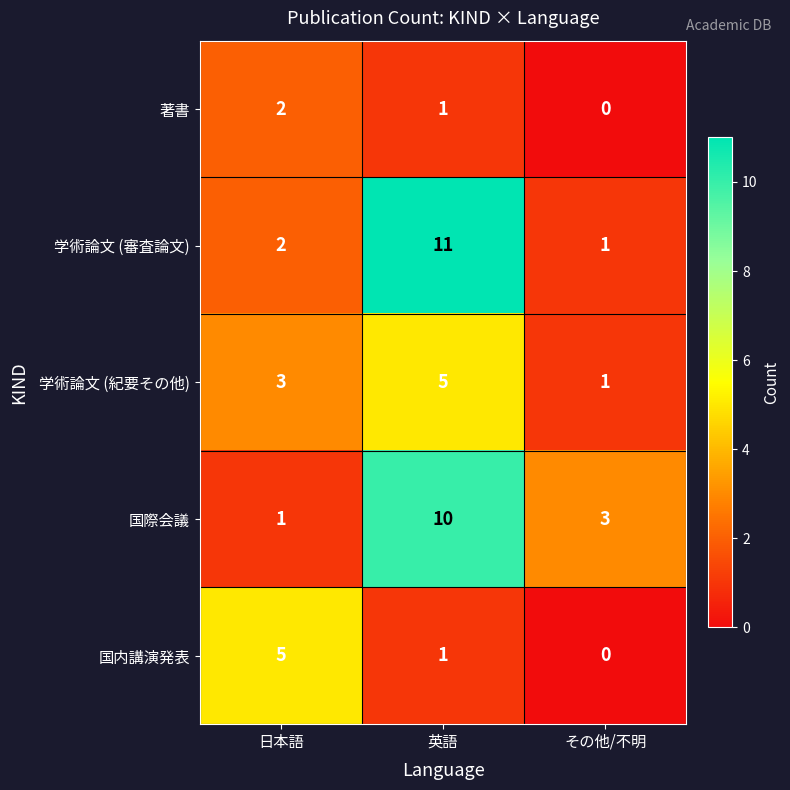

What is the sum of all 著書 values?

3